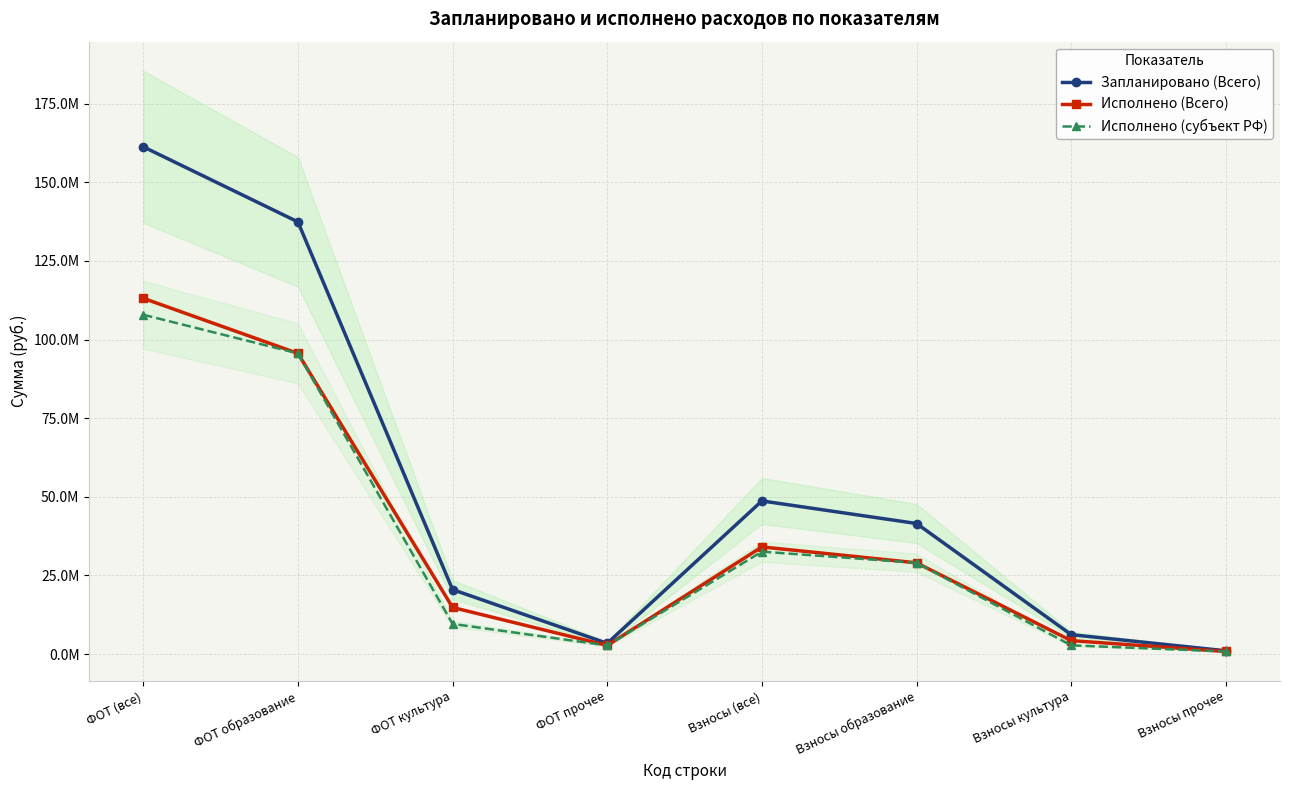

What are all the series names shown in the legend?

Запланировано (Всего), Исполнено (Всего), Исполнено (субъект РФ)